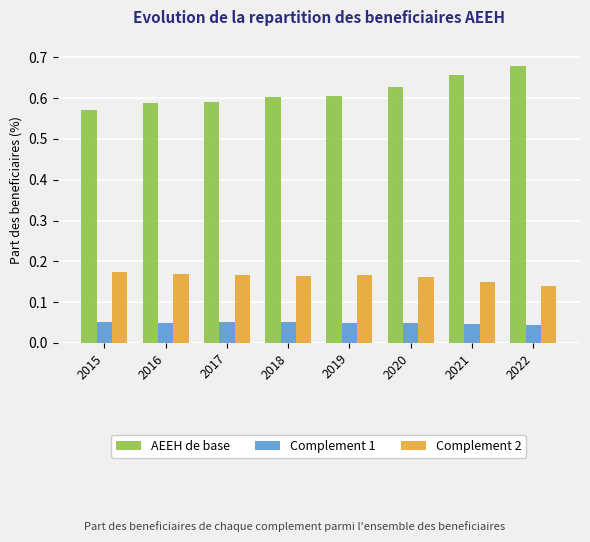

Which category has the lowest value in the Complement 2 series?

2022